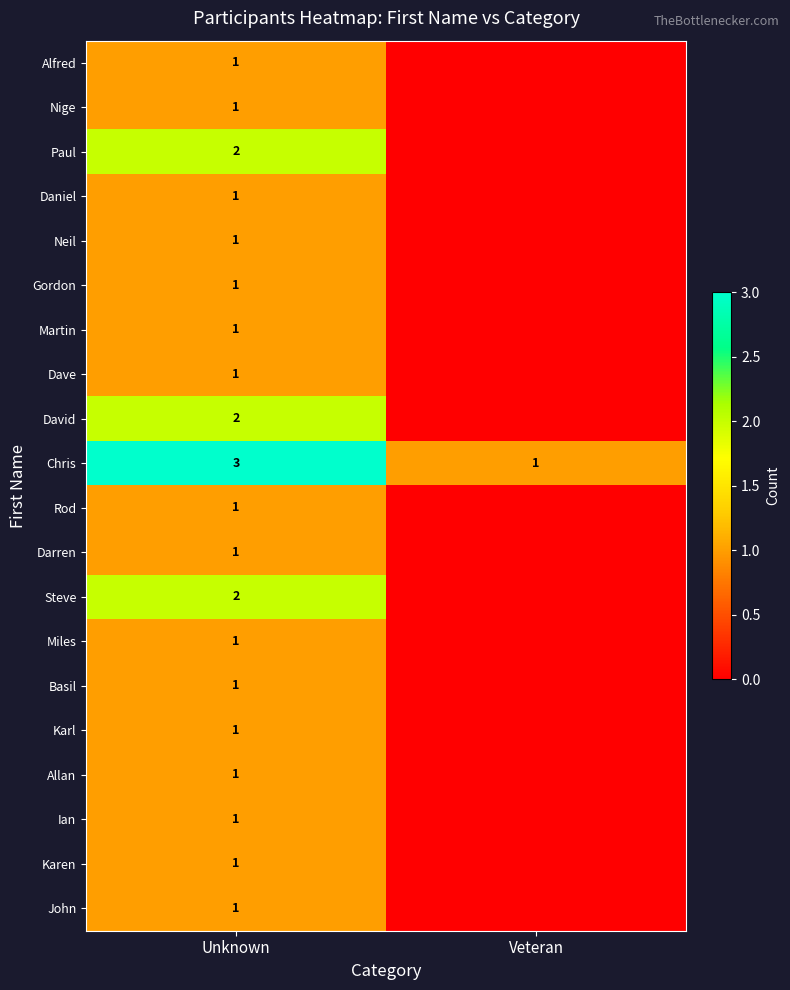

The value of Nige at Unknown is 1. True or false?

True